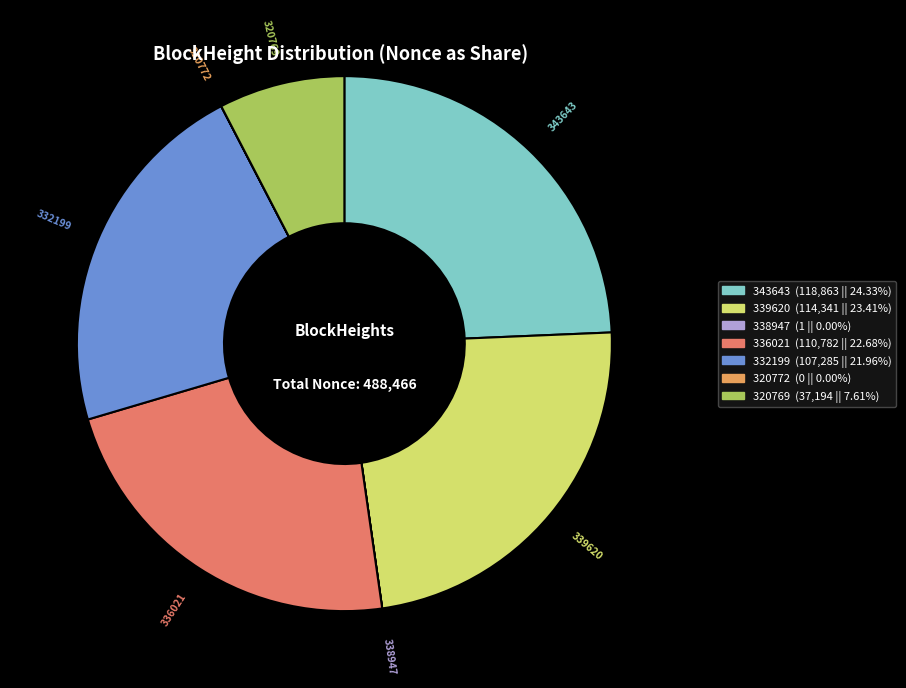

Is the sum of 339620 and 336021 greater than half?

No